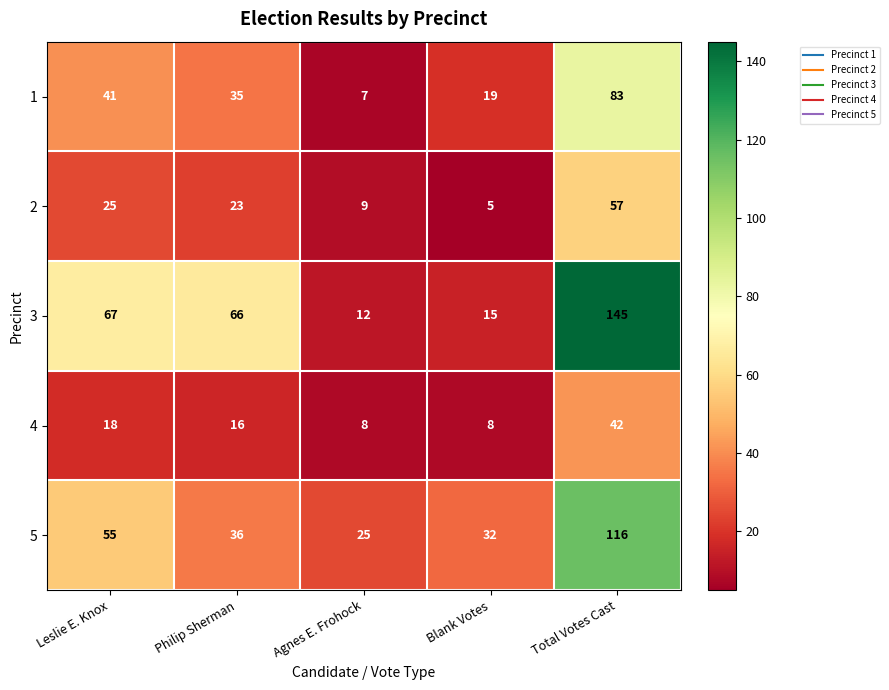

Reading left to right, extract all data points from this chart.

1: Leslie E. Knox=41	Philip Sherman=35	Agnes E. Frohock=7	Blank Votes=19	Total Votes Cast=83
2: Leslie E. Knox=25	Philip Sherman=23	Agnes E. Frohock=9	Blank Votes=5	Total Votes Cast=57
3: Leslie E. Knox=67	Philip Sherman=66	Agnes E. Frohock=12	Blank Votes=15	Total Votes Cast=145
4: Leslie E. Knox=18	Philip Sherman=16	Agnes E. Frohock=8	Blank Votes=8	Total Votes Cast=42
5: Leslie E. Knox=55	Philip Sherman=36	Agnes E. Frohock=25	Blank Votes=32	Total Votes Cast=116